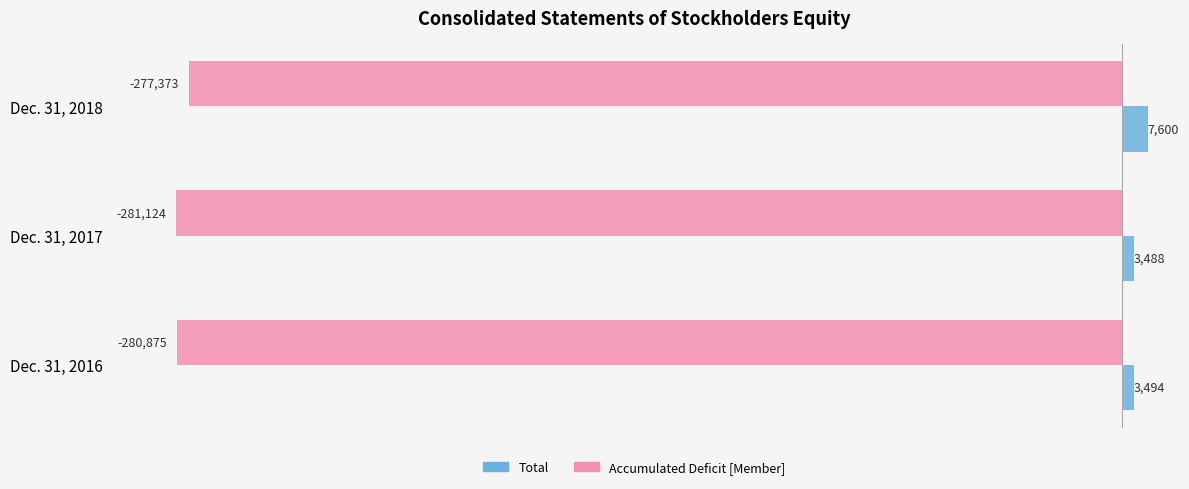

The value of Total at Dec. 31, 2018 is 7600. True or false?

True